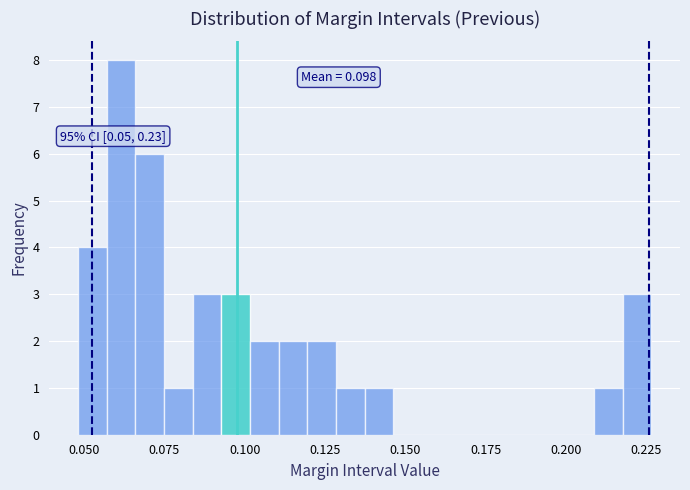

Around what value on the x-axis is the tallest bar? Give the approximate position of its centre, as read against the axis.

0.060